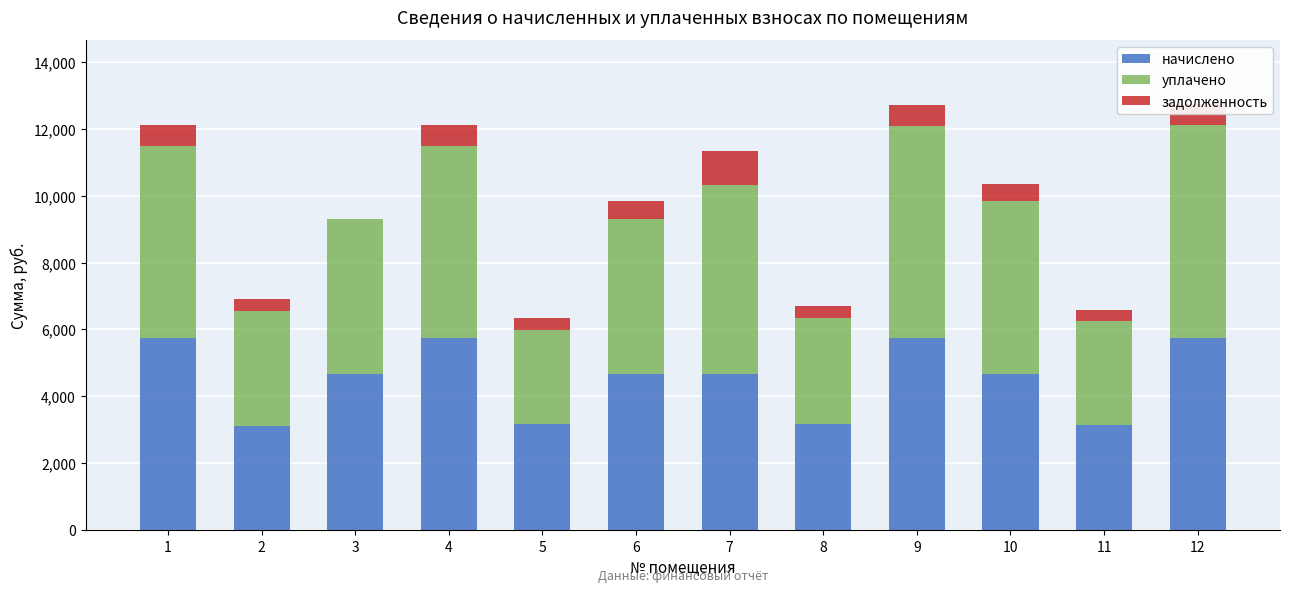

The value of начислено at 11 is 822.1. True or false?

False